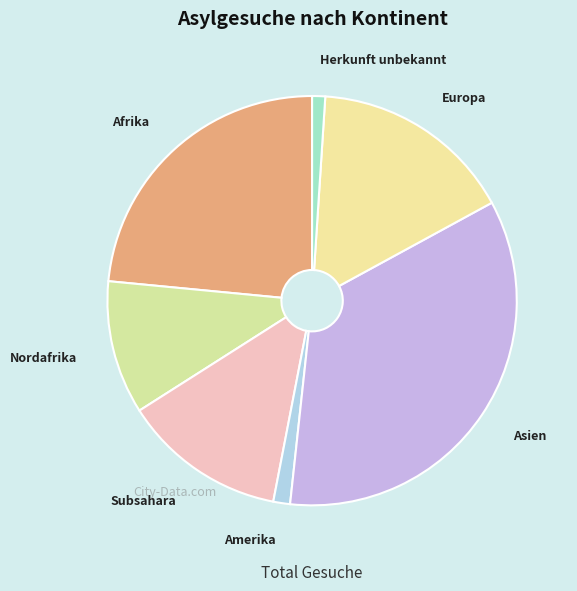

Is there a majority slice in this chart?

No